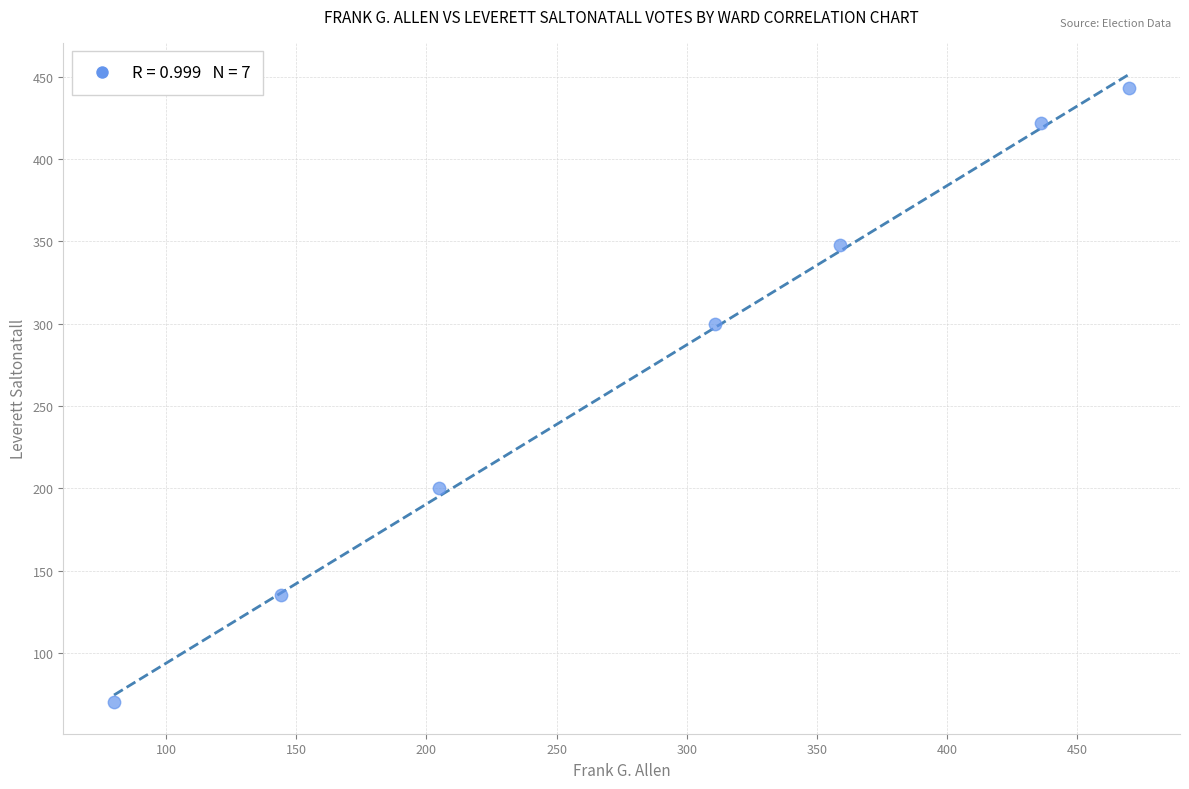

What Y value in the scatter plot is closest to 256?

300